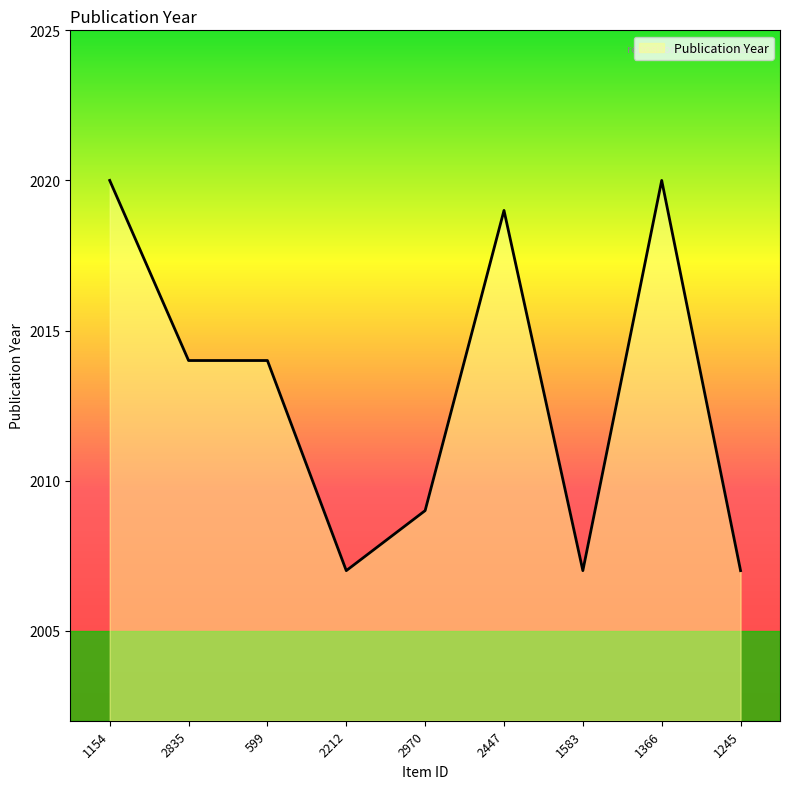

What is the maximum value shown in the chart?

2020